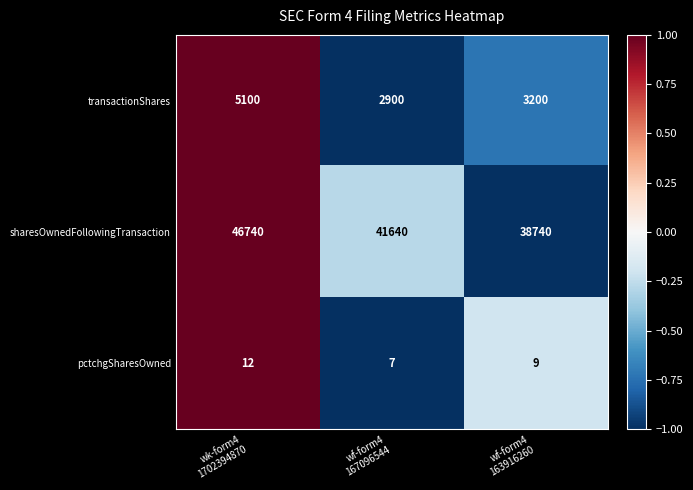

Which series has the largest range (max minus min)?

sharesOwnedFollowingTransaction